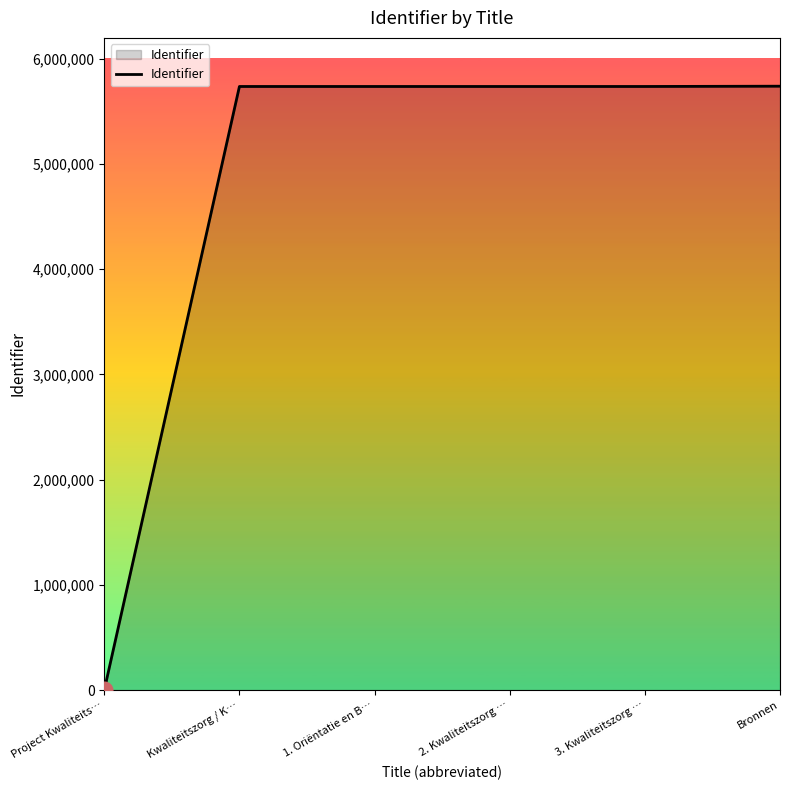

What is the difference between the second highest and second lowest values?

44